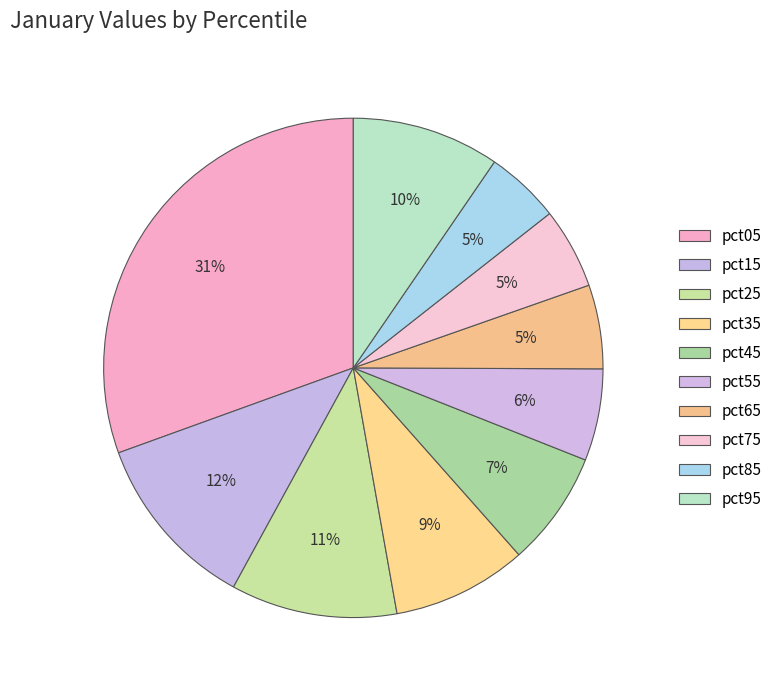

How many slices are in this pie chart?

10